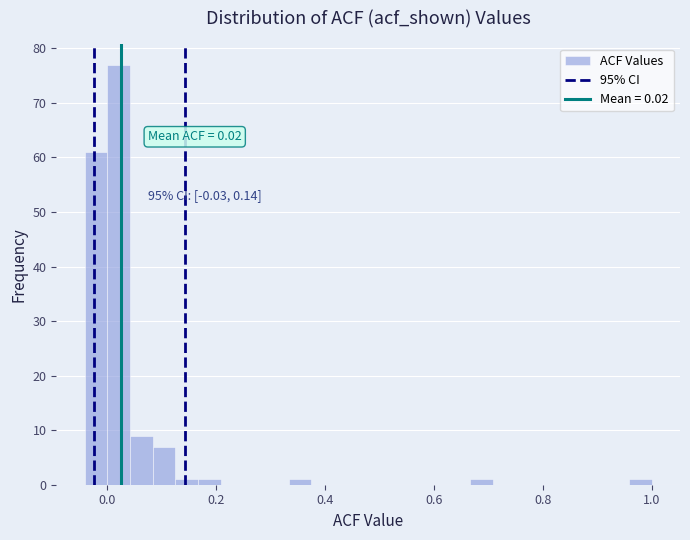

Around what value on the x-axis is the tallest bar? Give the approximate position of its centre, as read against the axis.

0.02